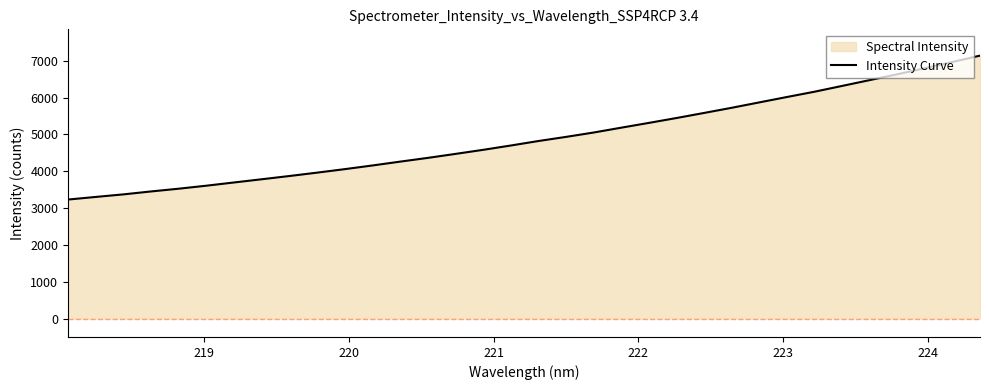

What is the smallest value displayed?

3232.8